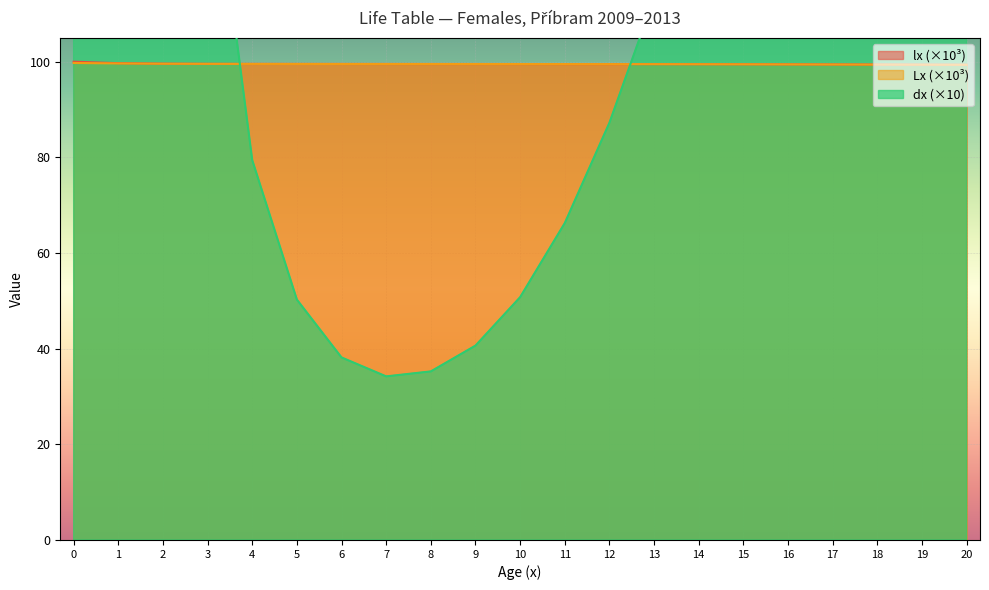

At which label does lx reach its minimum?

20